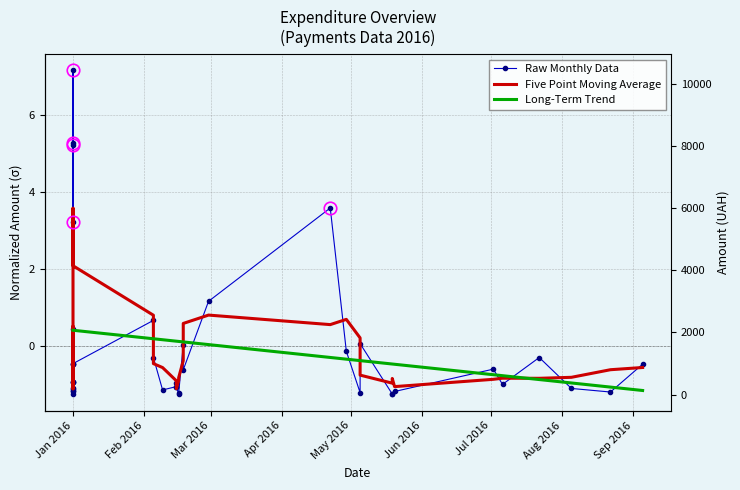

Between Feb 2016 and Jan 2016, which is larger?

Jan 2016